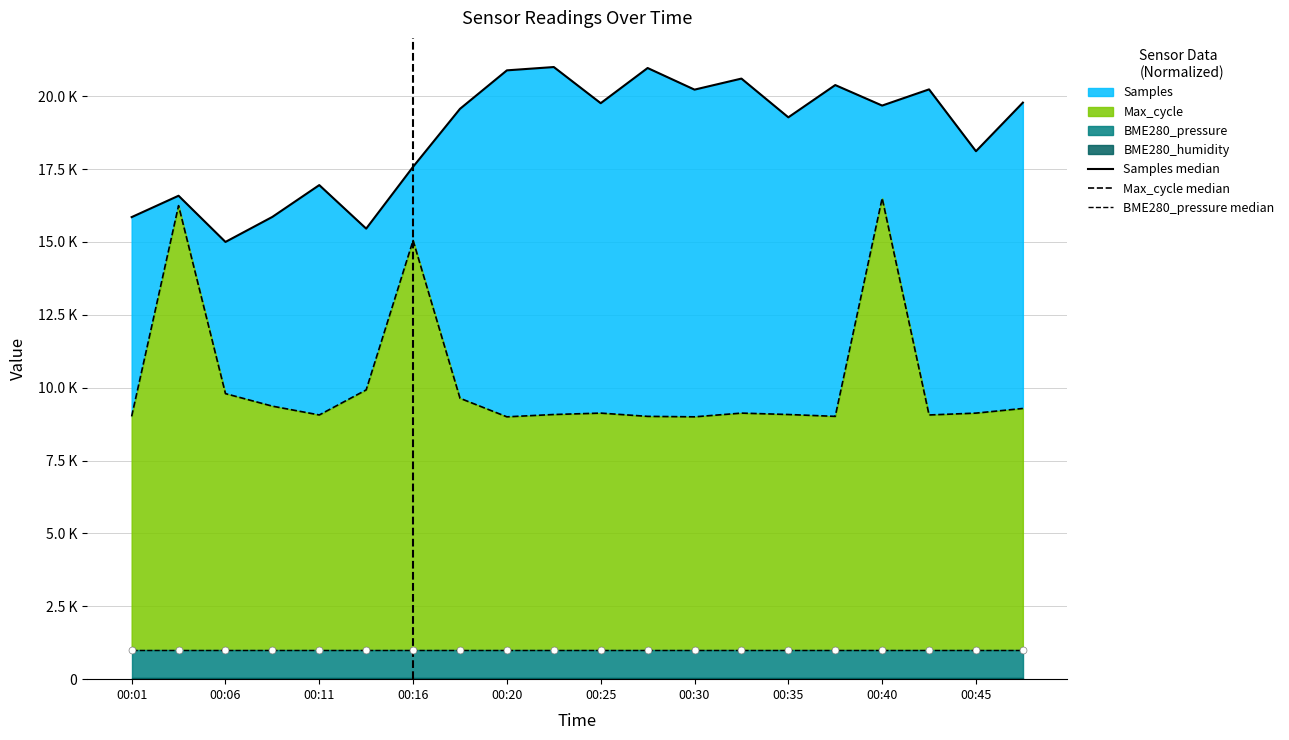

At how many categories does at least one series exceed 5266?

20